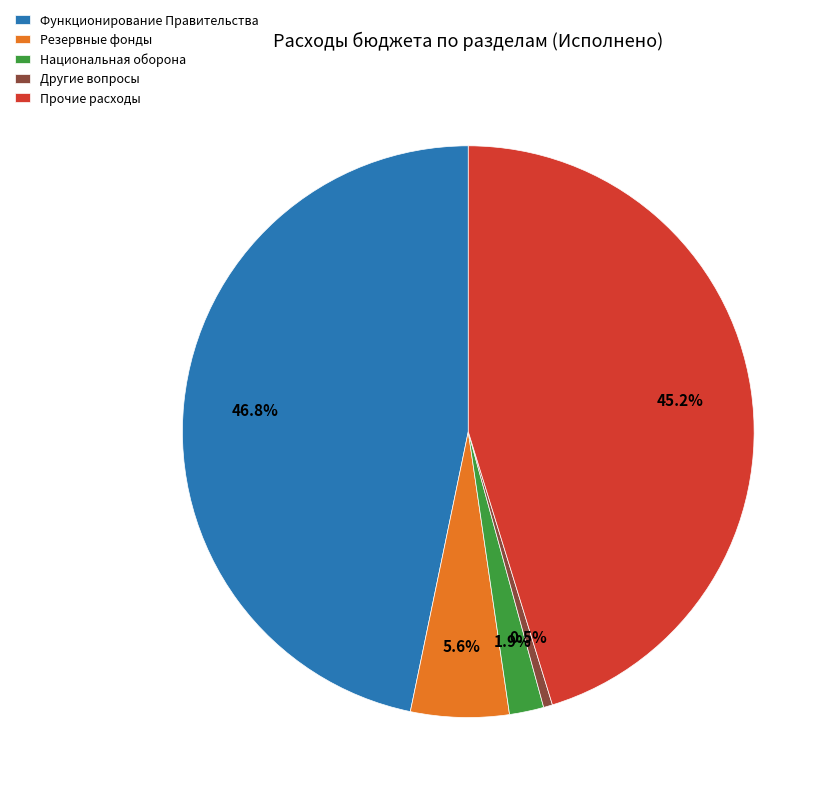

To the nearest percent, what is the combined percentage of Национальная оборона and Резервные фонды?

7%